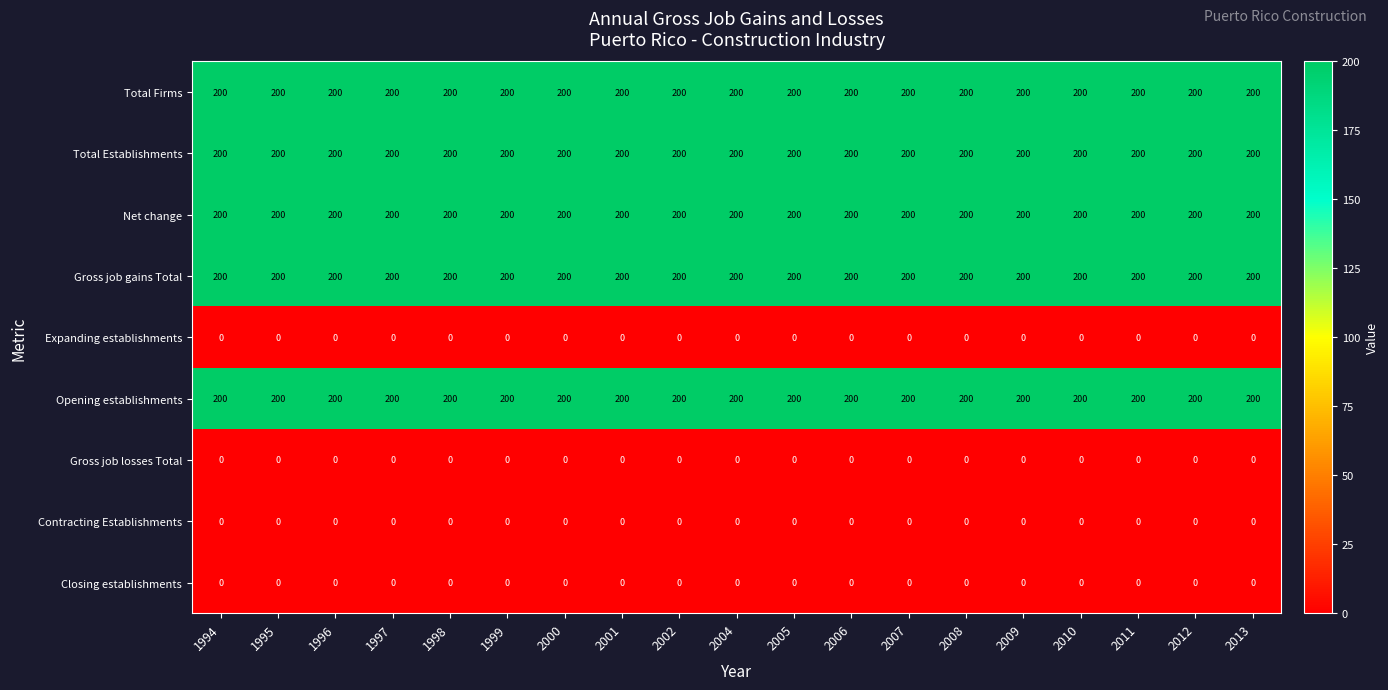

What is the maximum value for Gross job gains Total?

200